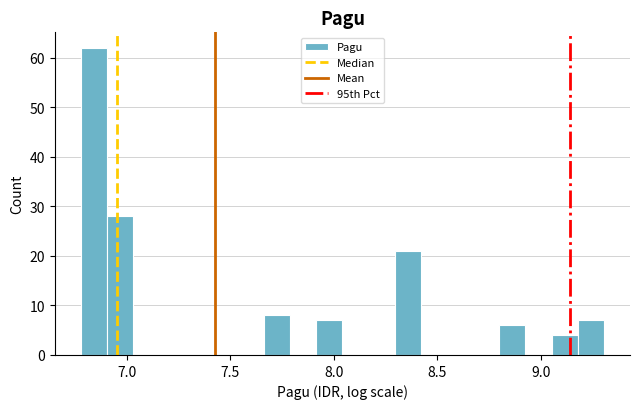

Around what value on the x-axis is the tallest bar? Give the approximate position of its centre, as read against the axis.

6.85